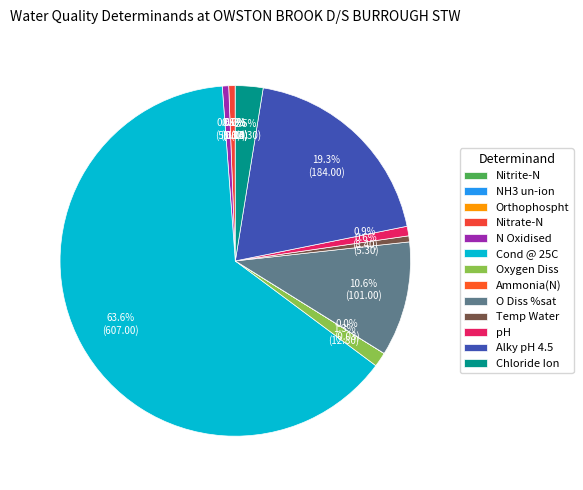

Rank the categories by value from lowest to highest.

NH3 un-ion, Nitrite-N, Ammonia(N), Orthophospht, Temp Water, Nitrate-N, N Oxidised, pH, Oxygen Diss, Chloride Ion, O Diss %sat, Alky pH 4.5, Cond @ 25C